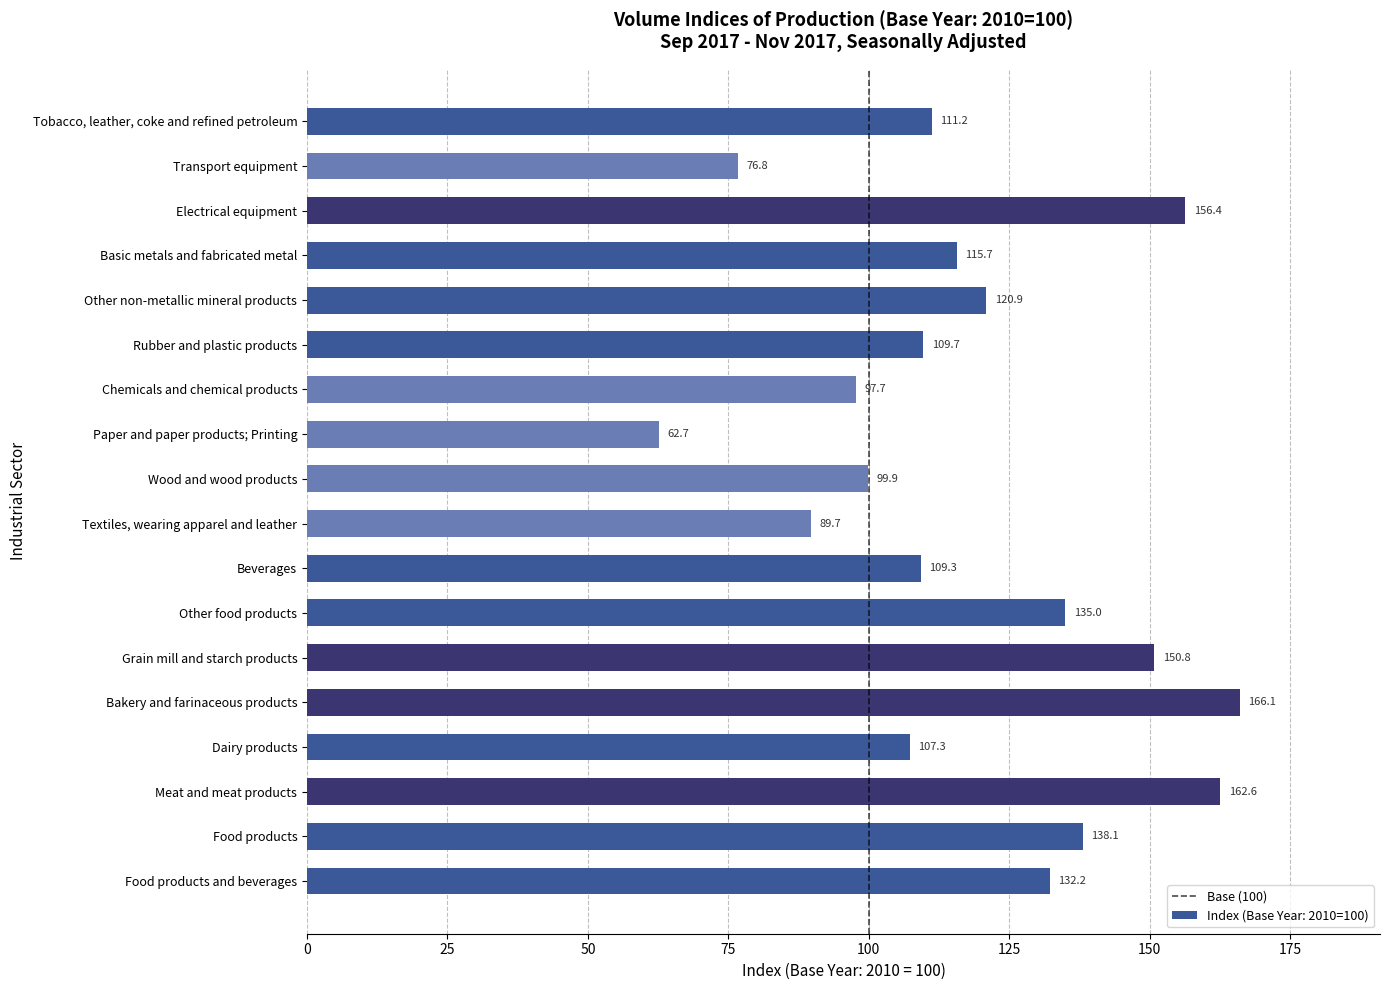

Is it true that the value at Other non-metallic mineral products is 215.9?

False